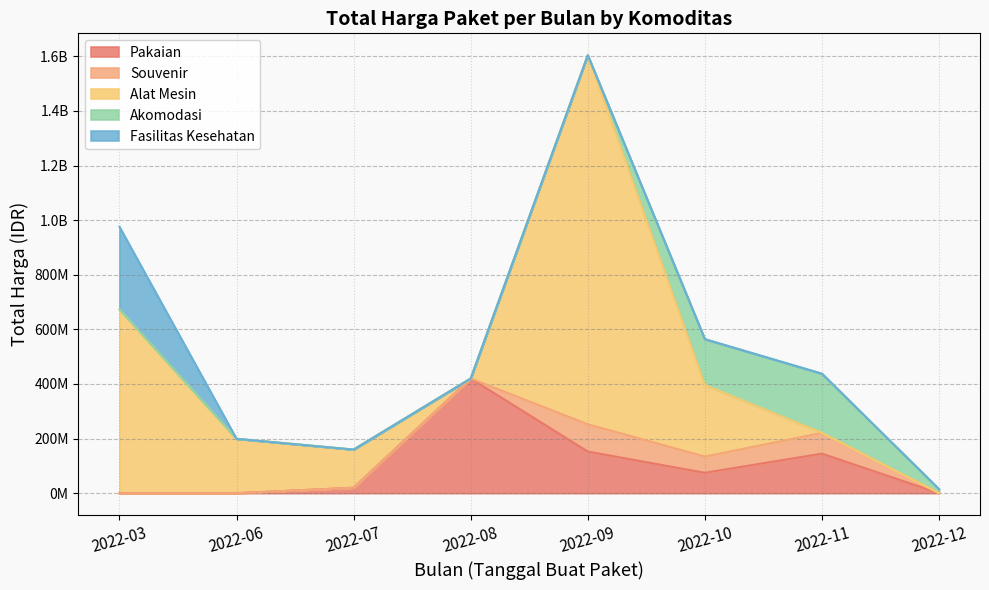

What are all the series names shown in the legend?

Pakaian, Souvenir, Alat Mesin, Akomodasi, Fasilitas Kesehatan